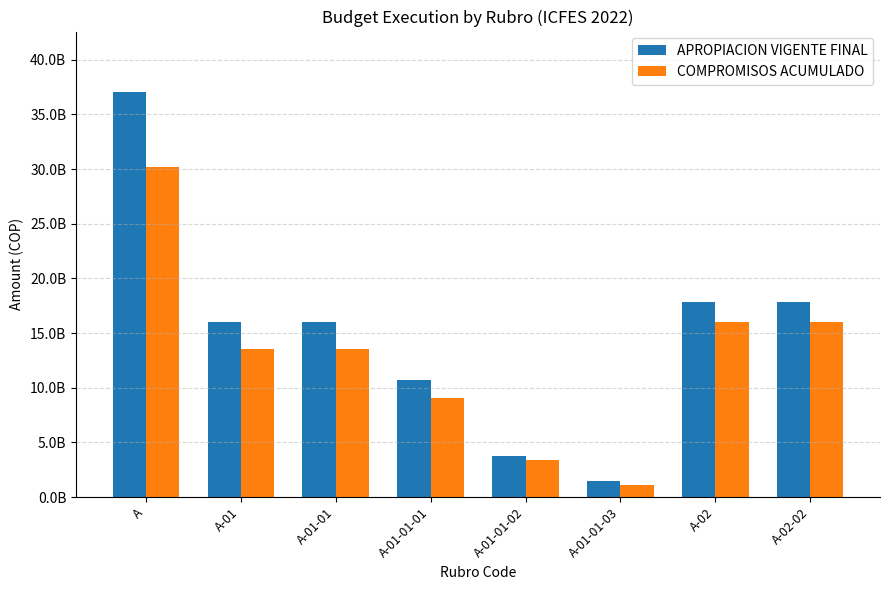

At which category is the sum across all series the highest?

A